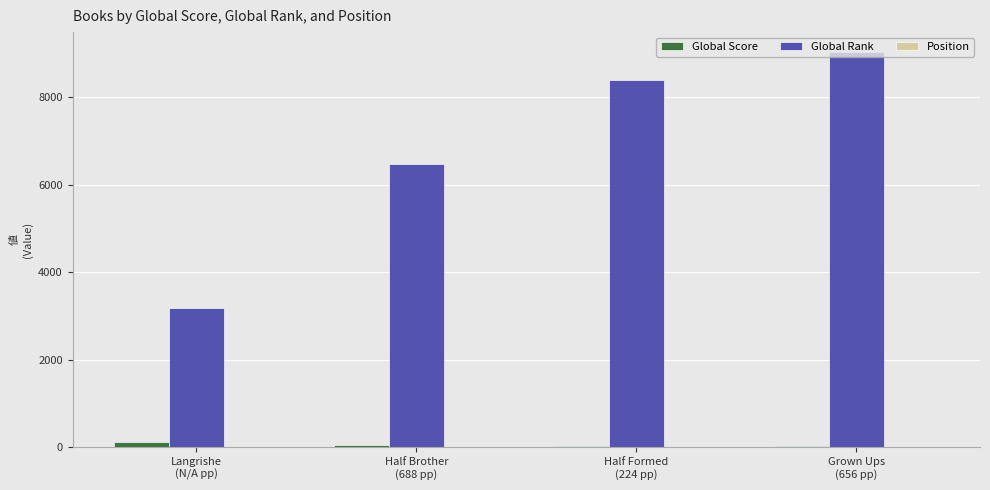

What is the greatest value displayed?

9031